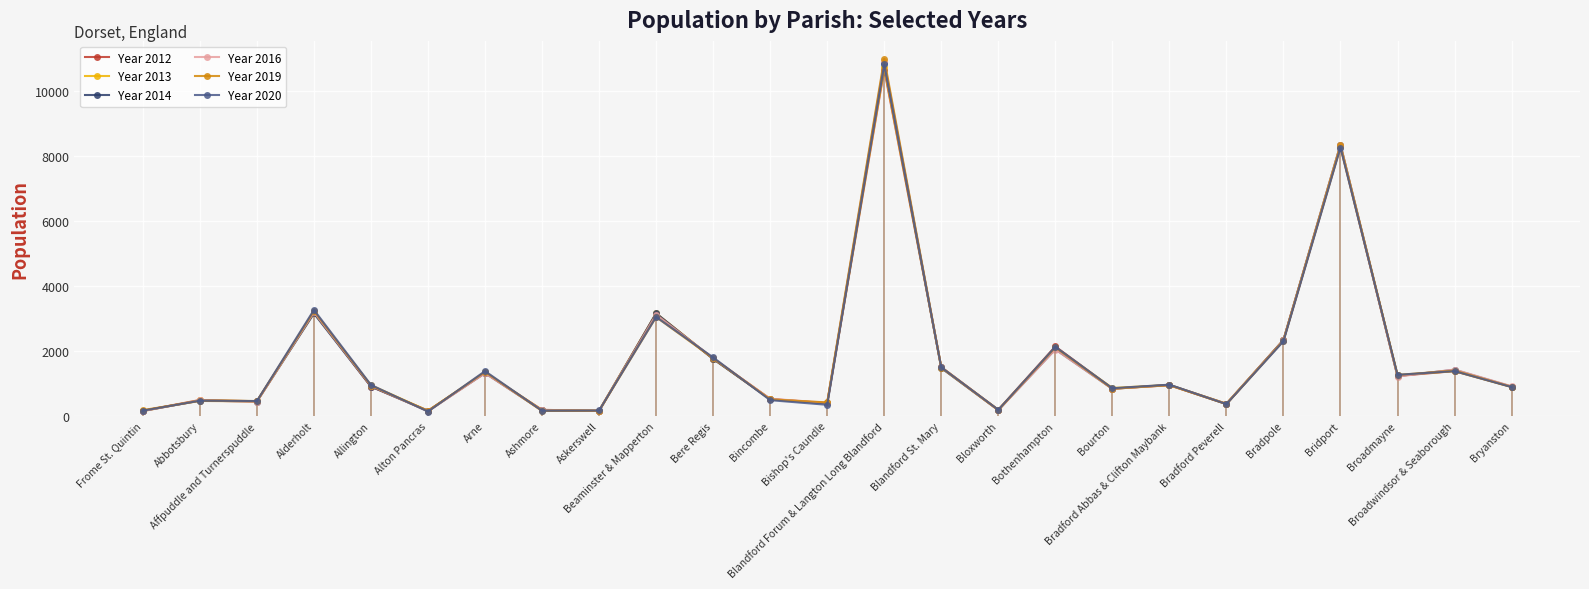

How many times do Year 2019 and Year 2014 cross each other?

13